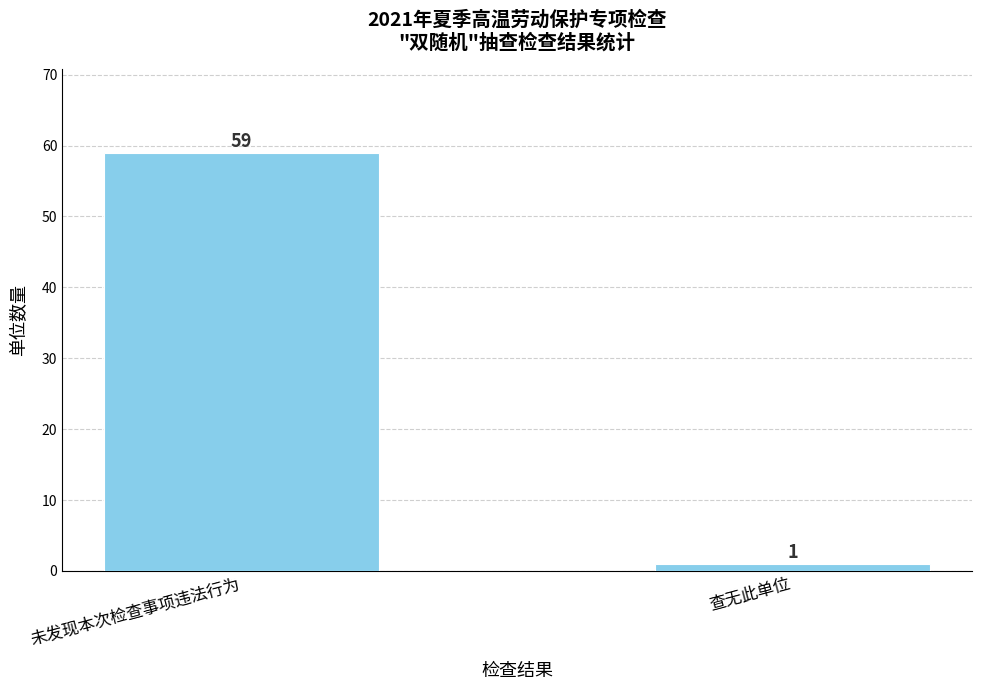

Are the bars horizontal?

No